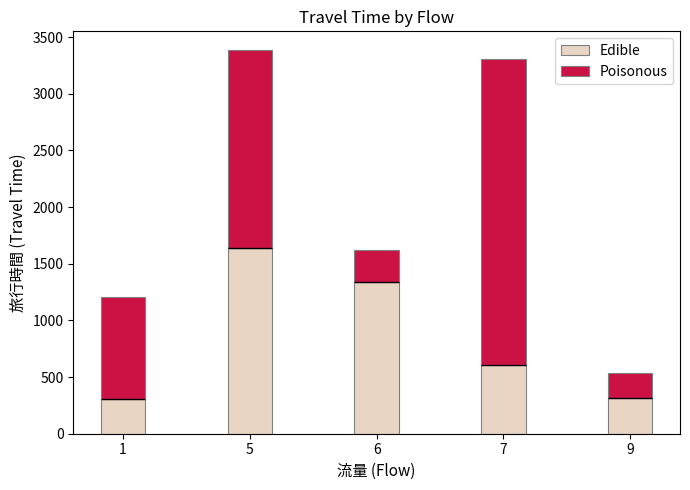

What is the value of the Edible bar at the 2nd from the left?

1641